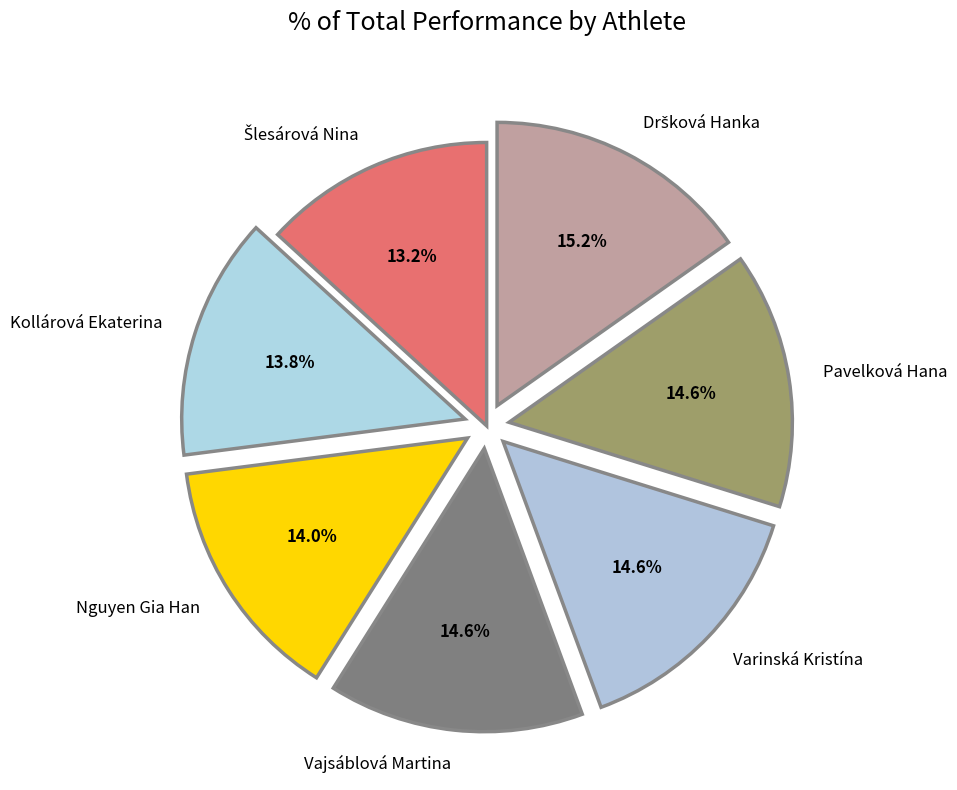

To the nearest percent, what portion does Varinská Kristína represent?

15%